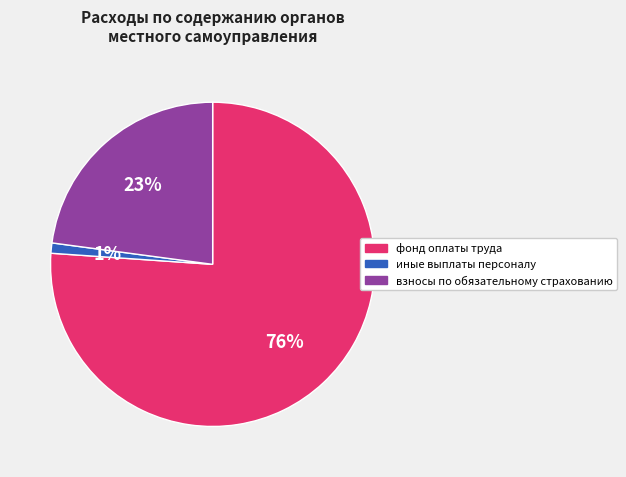

True or false: фонд оплаты труда accounts for 76% of the total.

True